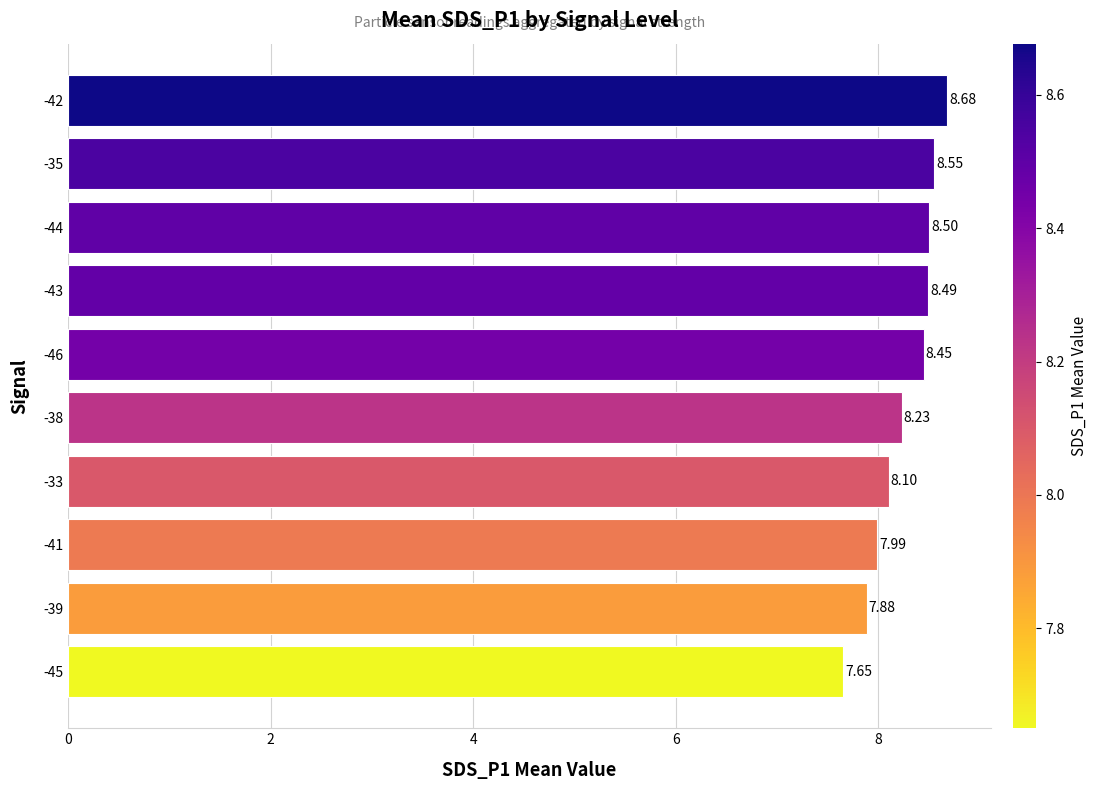

What is the difference between the second highest and minimum values?

0.9